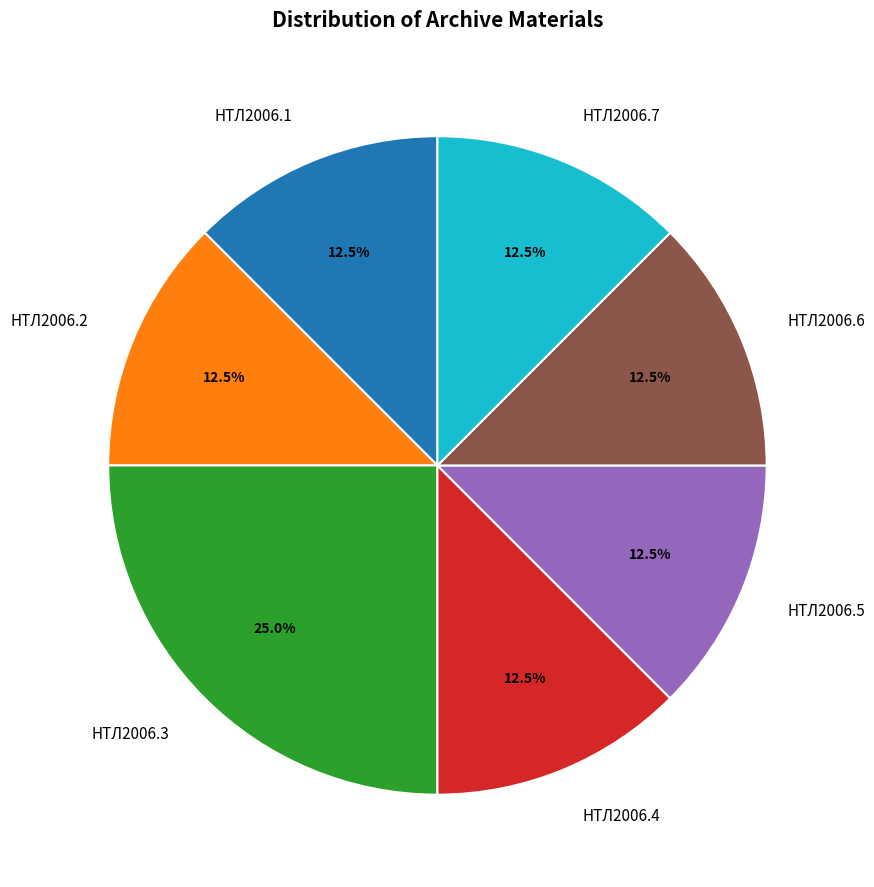

What is the largest slice in the pie chart?

НТЛ2006.3